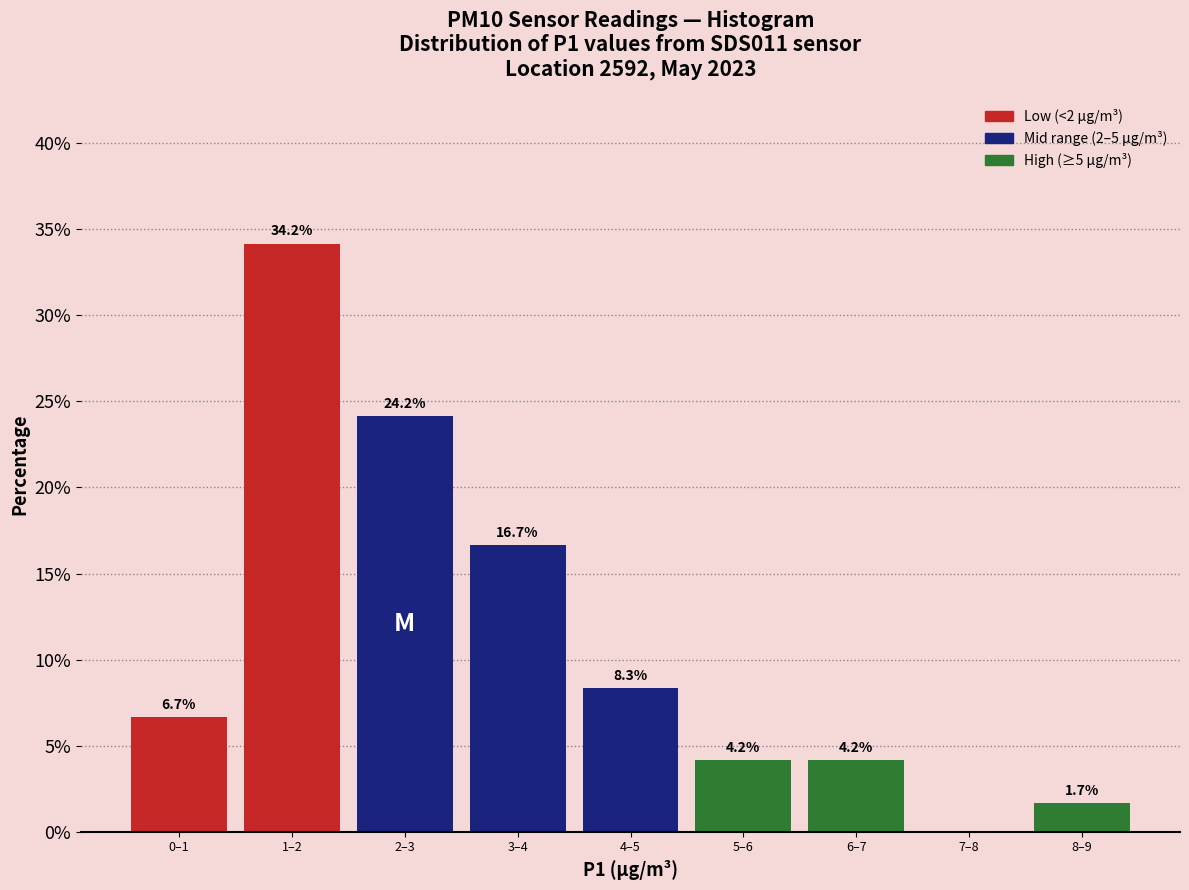

Reading left to right, transcribe all the data shown in this chart.

0–1=6.7	1–2=34.2	2–3=24.2	3–4=16.7	4–5=8.3	5–6=4.2	6–7=4.2	7–8=0.0	8–9=1.7